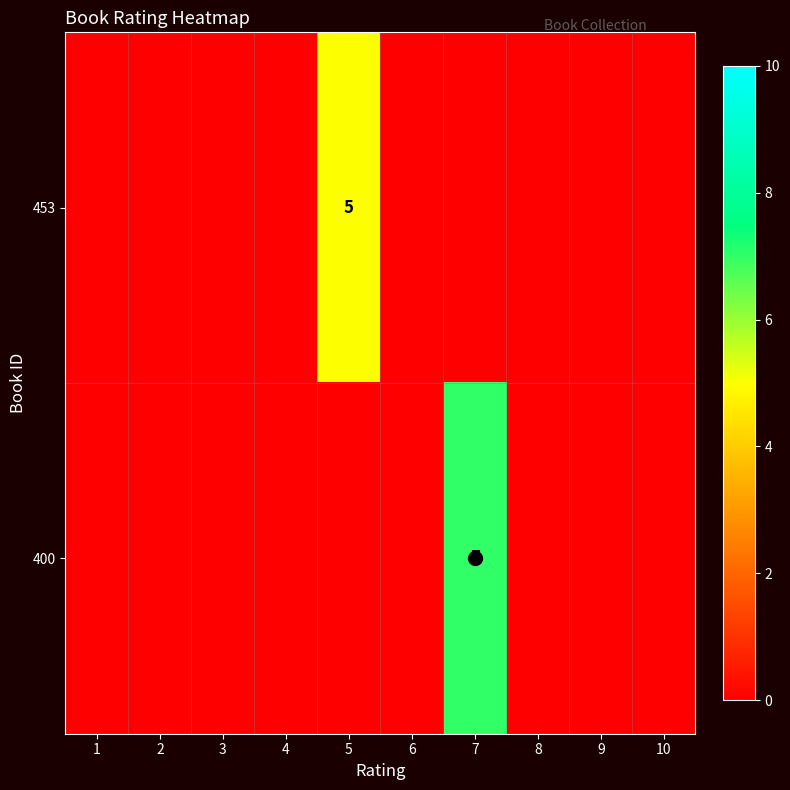

What is the sum of all 400 values?

7